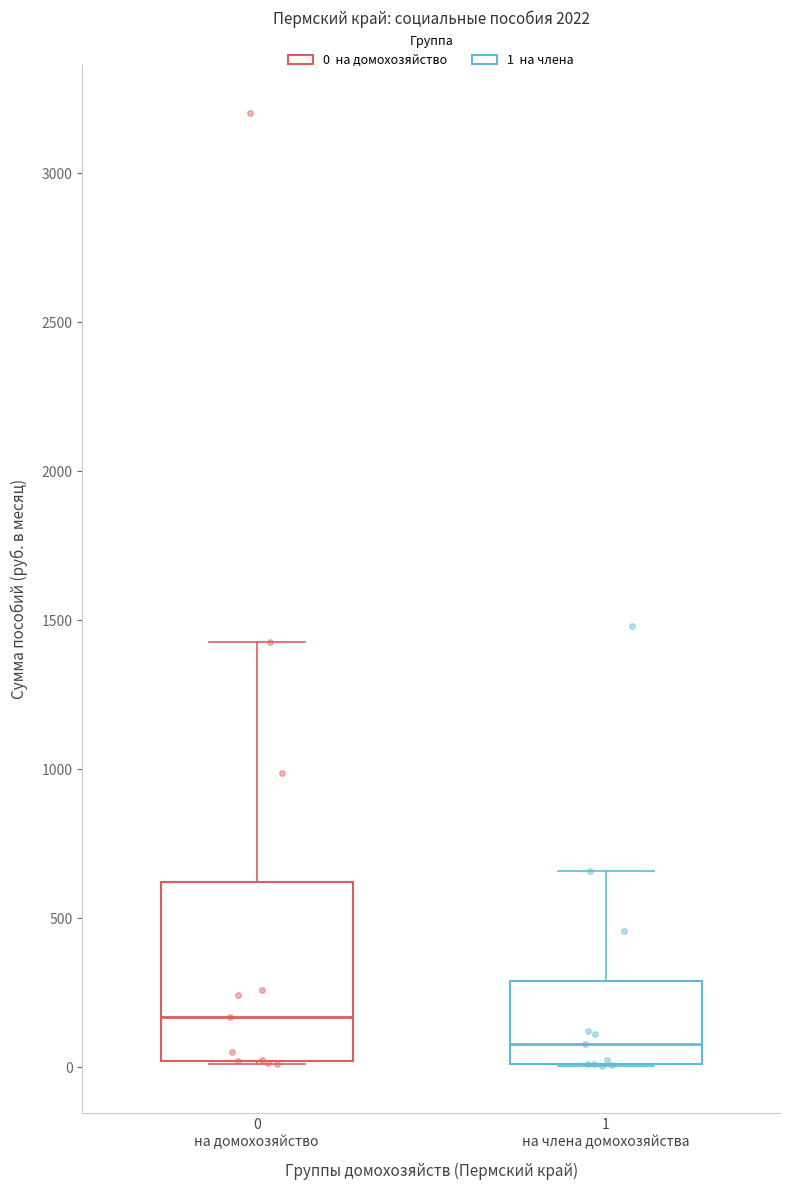

Reading left to right, read every box against the y-axis: the position of its median line, the range the box covers, and the ends of its whiskers. The values are not printed on the chart, so give them approximately, as read against the axis.

0 на домохозяйство: median 150, box 0 to 600, whiskers 0 to 1450
1 на члена домохозяйства: median 100, box 0 to 300, whiskers 0 to 650